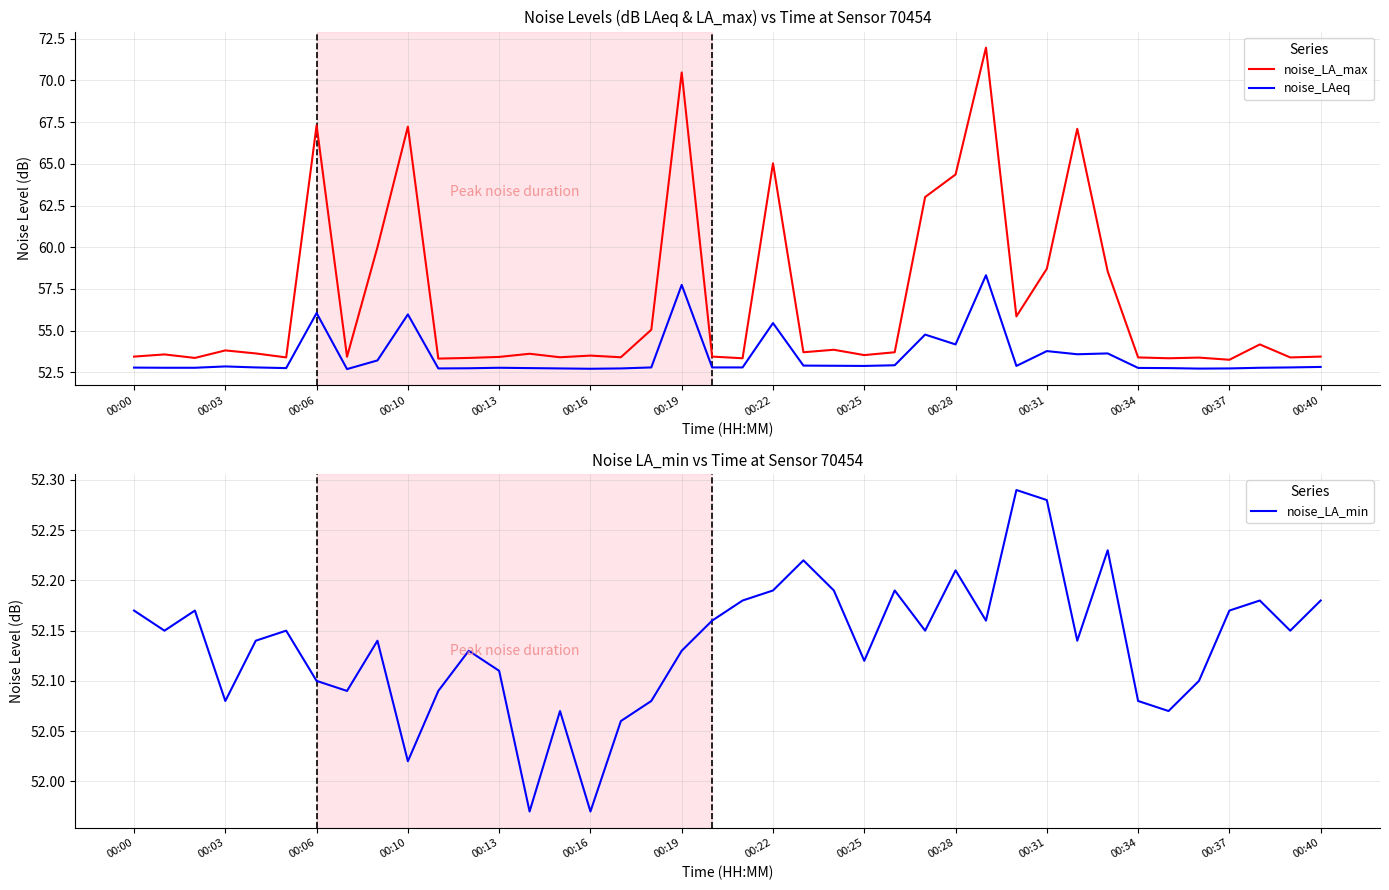

True or false: noise_LA_min and noise_LA_max intersect in this chart.

False